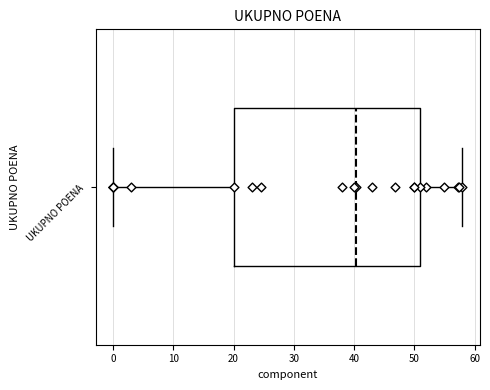

Where is the right edge of the box for UKUPNO POENA on the x-axis? The values are not printed on the chart, so give them approximately, as read against the axis.

51